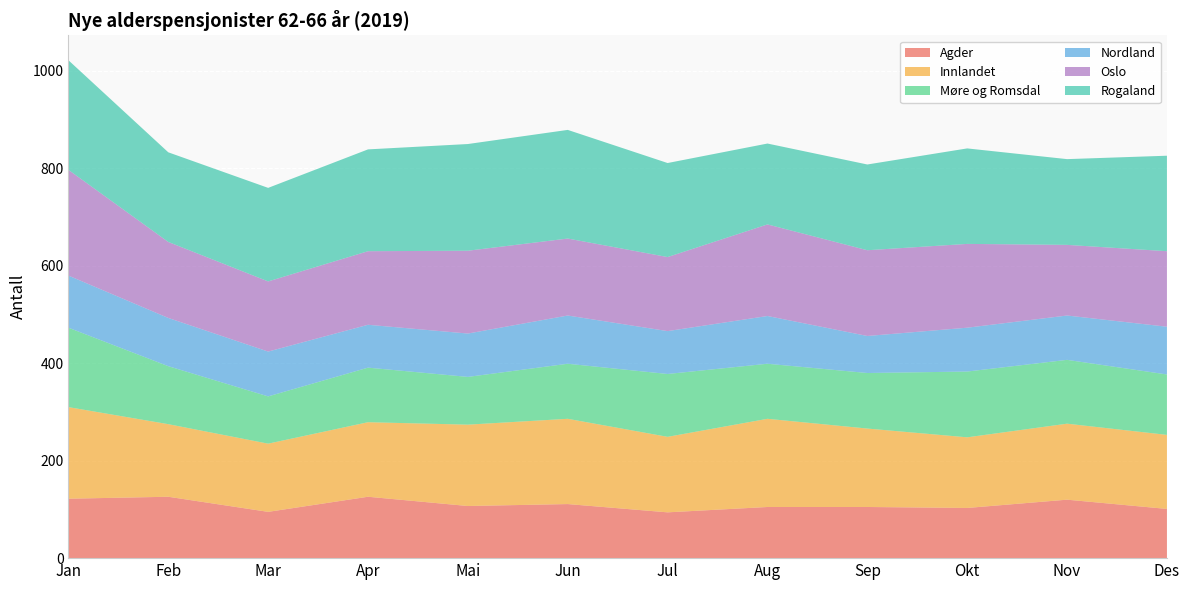

Reading right to left, list all the values displayed in this chart.

Agder: Des=101	Nov=120	Okt=103	Sep=105	Aug=105	Jul=94	Jun=111	Mai=107	Apr=126	Mar=95	Feb=126	Jan=122
Innlandet: Des=152	Nov=156	Okt=145	Sep=161	Aug=181	Jul=155	Jun=175	Mai=167	Apr=153	Mar=140	Feb=149	Jan=188
Møre og Romsdal: Des=124	Nov=131	Okt=135	Sep=114	Aug=113	Jul=129	Jun=113	Mai=98	Apr=112	Mar=97	Feb=119	Jan=163
Nordland: Des=98	Nov=91	Okt=90	Sep=76	Aug=98	Jul=88	Jun=99	Mai=89	Apr=88	Mar=92	Feb=99	Jan=107
Oslo: Des=155	Nov=145	Okt=172	Sep=176	Aug=188	Jul=152	Jun=158	Mai=170	Apr=151	Mar=144	Feb=156	Jan=217
Rogaland: Des=196	Nov=176	Okt=196	Sep=176	Aug=166	Jul=193	Jun=223	Mai=219	Apr=209	Mar=192	Feb=184	Jan=225